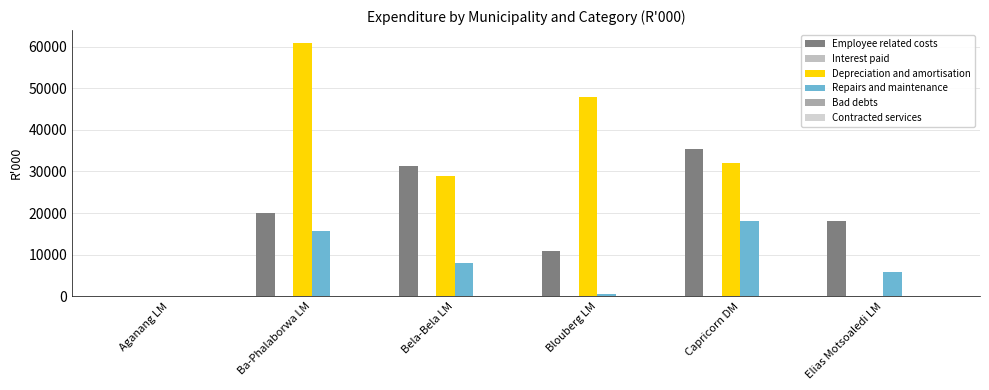

What is the maximum value shown in the chart?

61010